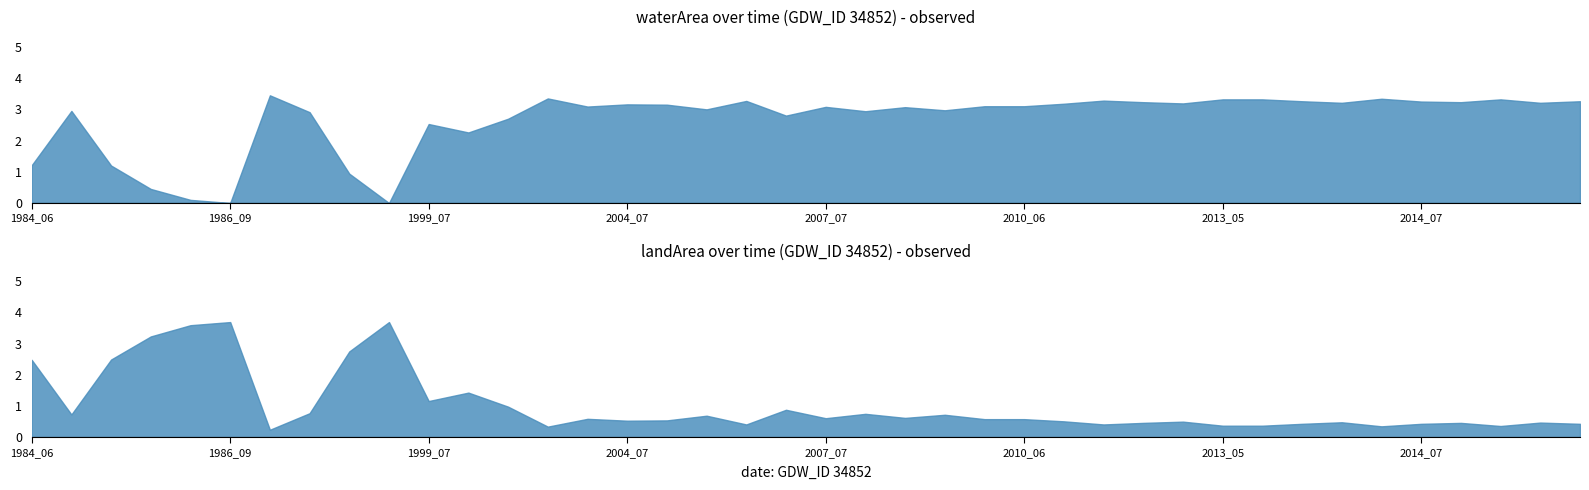

What is the difference between the maximum and minimum values in the landArea series?

3.5